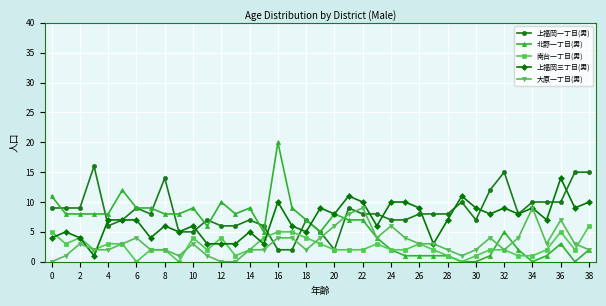

How many lines are shown in the chart?

5